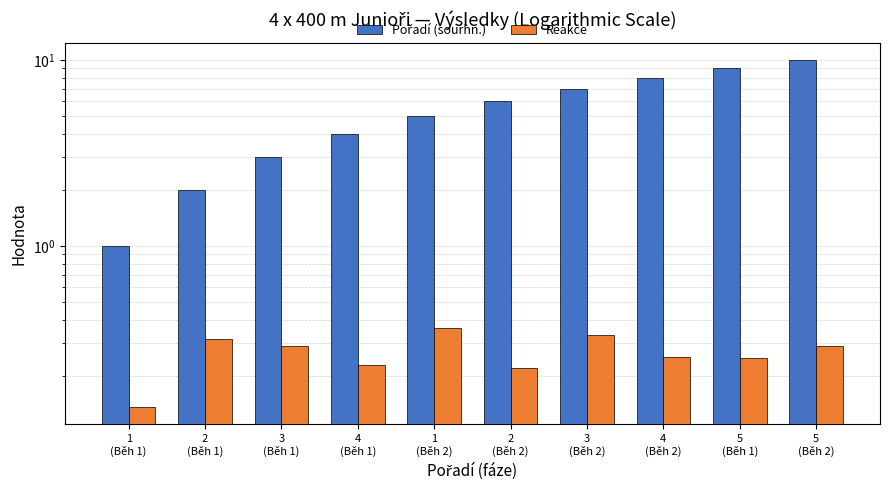

What is the difference between the highest and lowest values at 1
(Běh 2)?

4.6